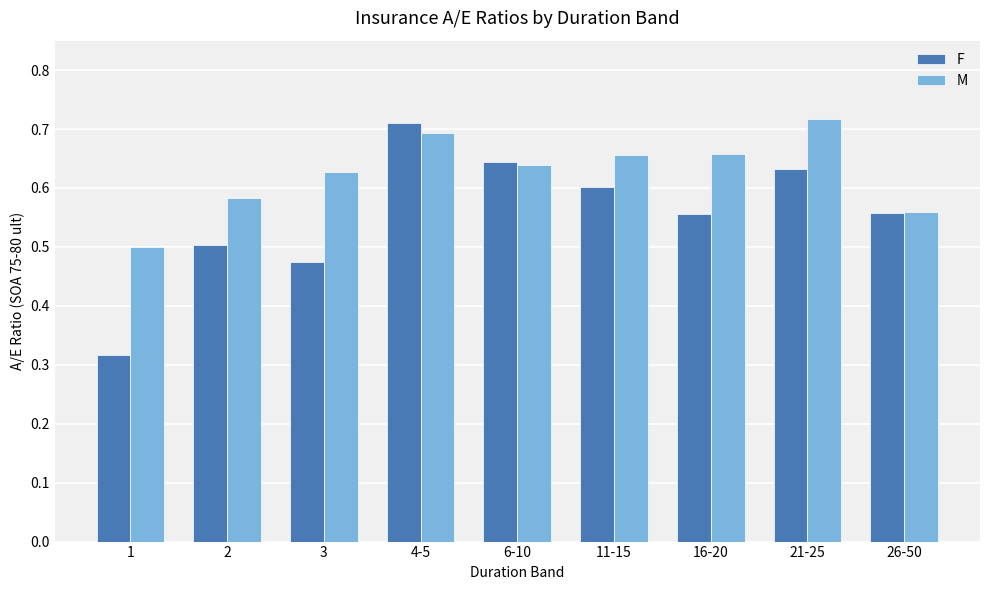

Between 2 and 21-25, which series saw the biggest shift?

M